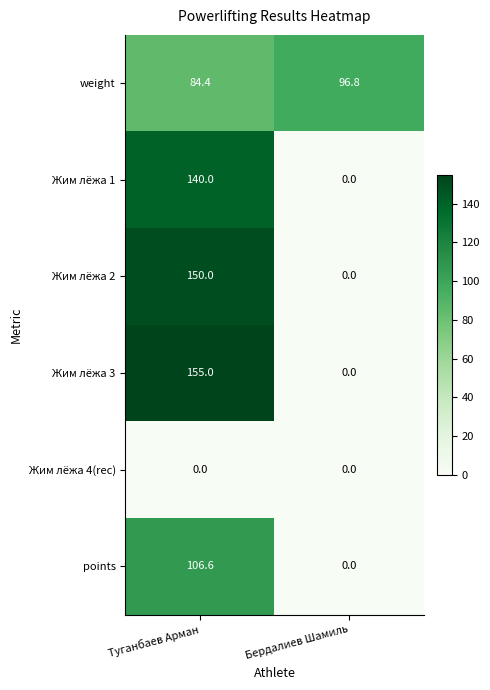

What value does the points series have at Туганбаев Арман?

106.6